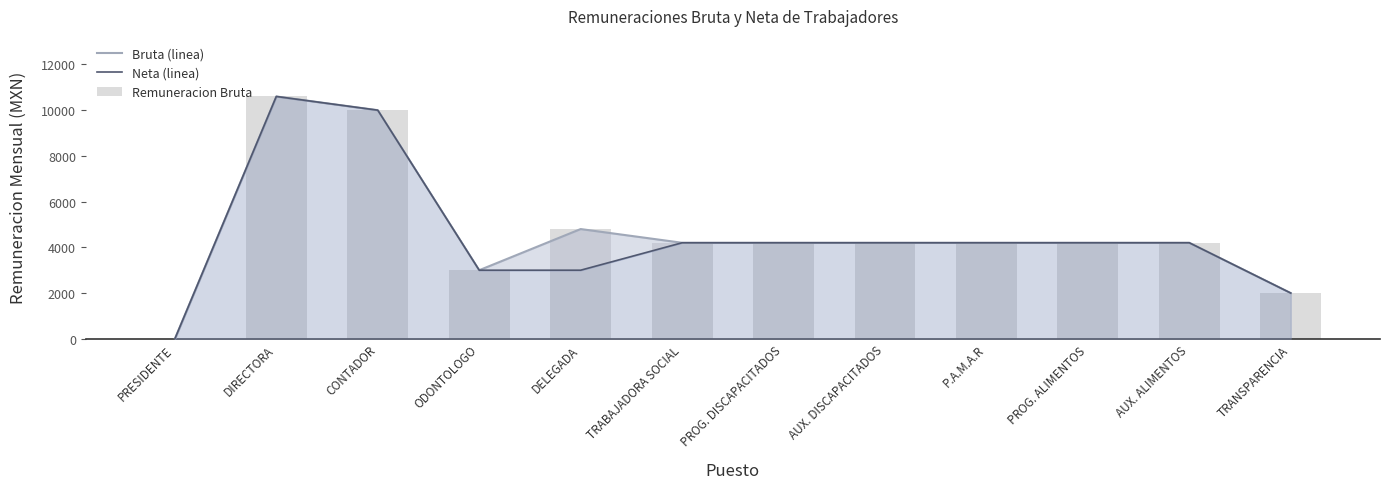

List the series in order of their peak value, highest first.

Bruta (linea), Neta (linea), Remuneracion Bruta